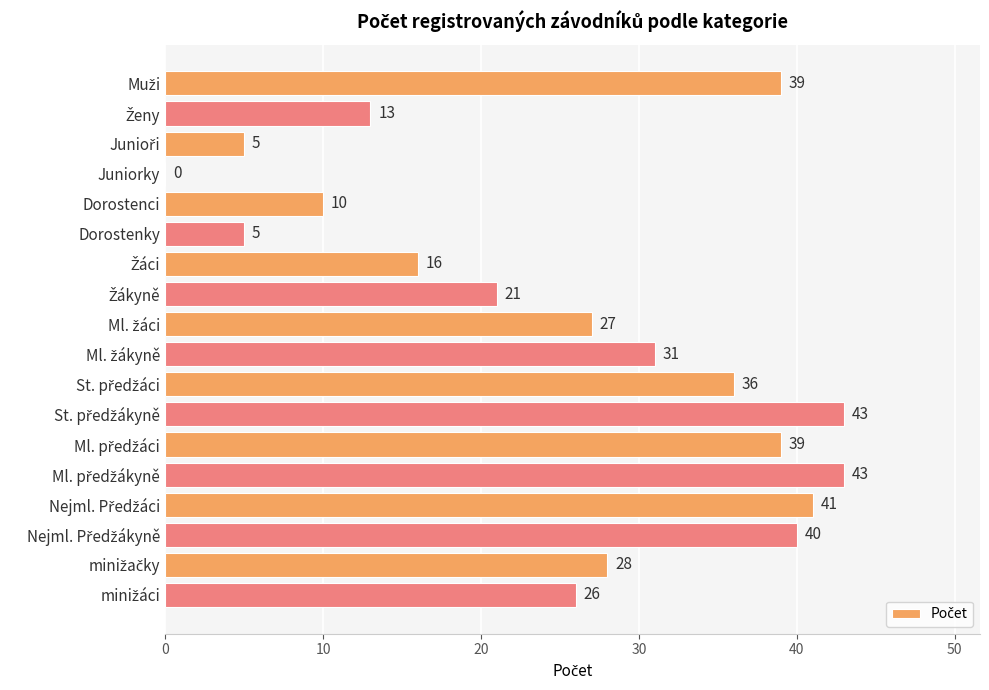

True or false: the data shows 2 at Dorostenky.

False